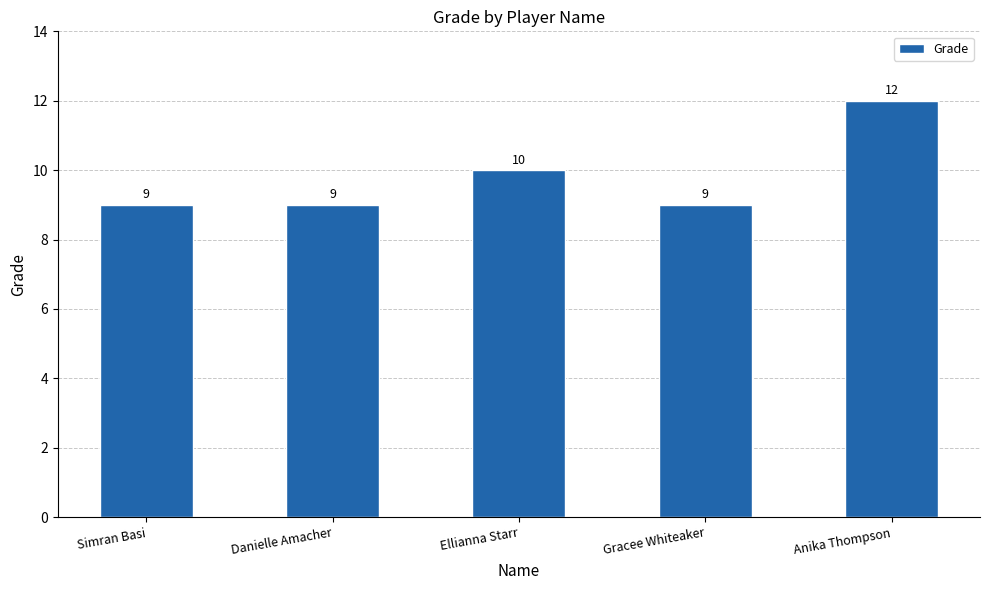

Which has a higher value, Gracee Whiteaker or Ellianna Starr?

Ellianna Starr